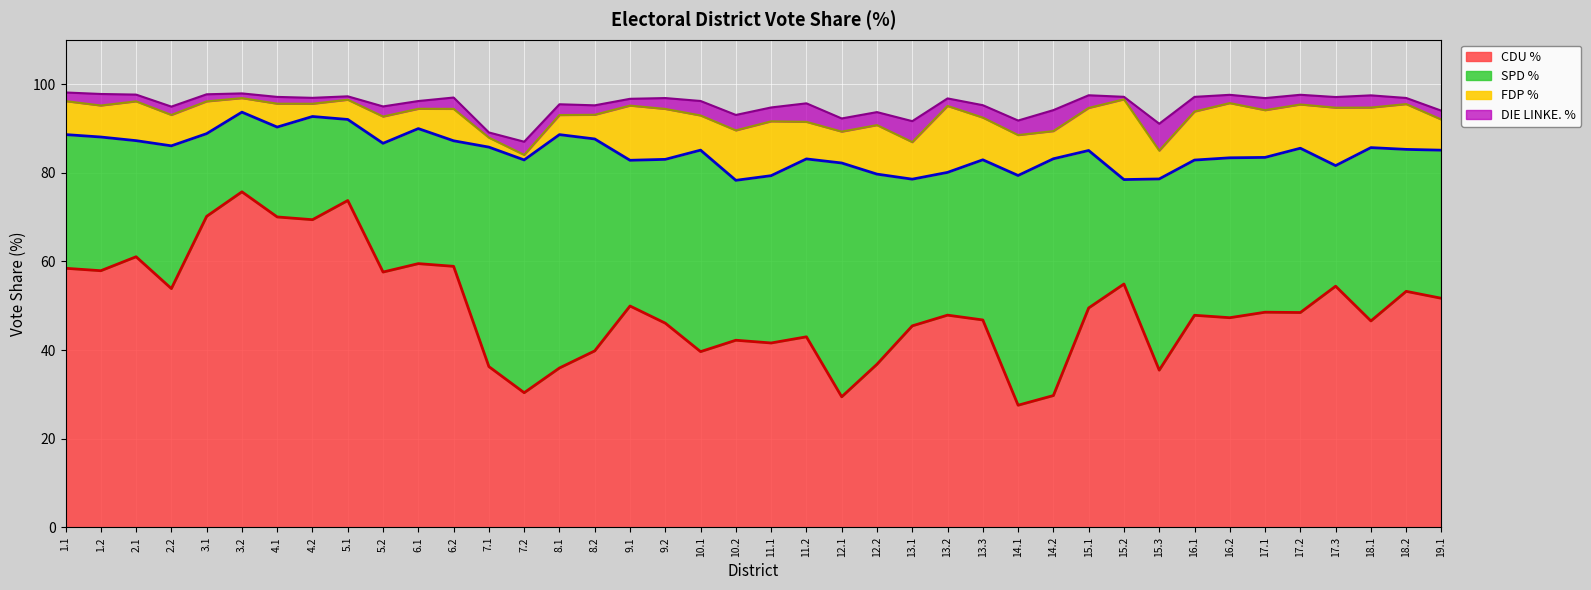

True or false: FDP % and CDU % cross at least once.

False